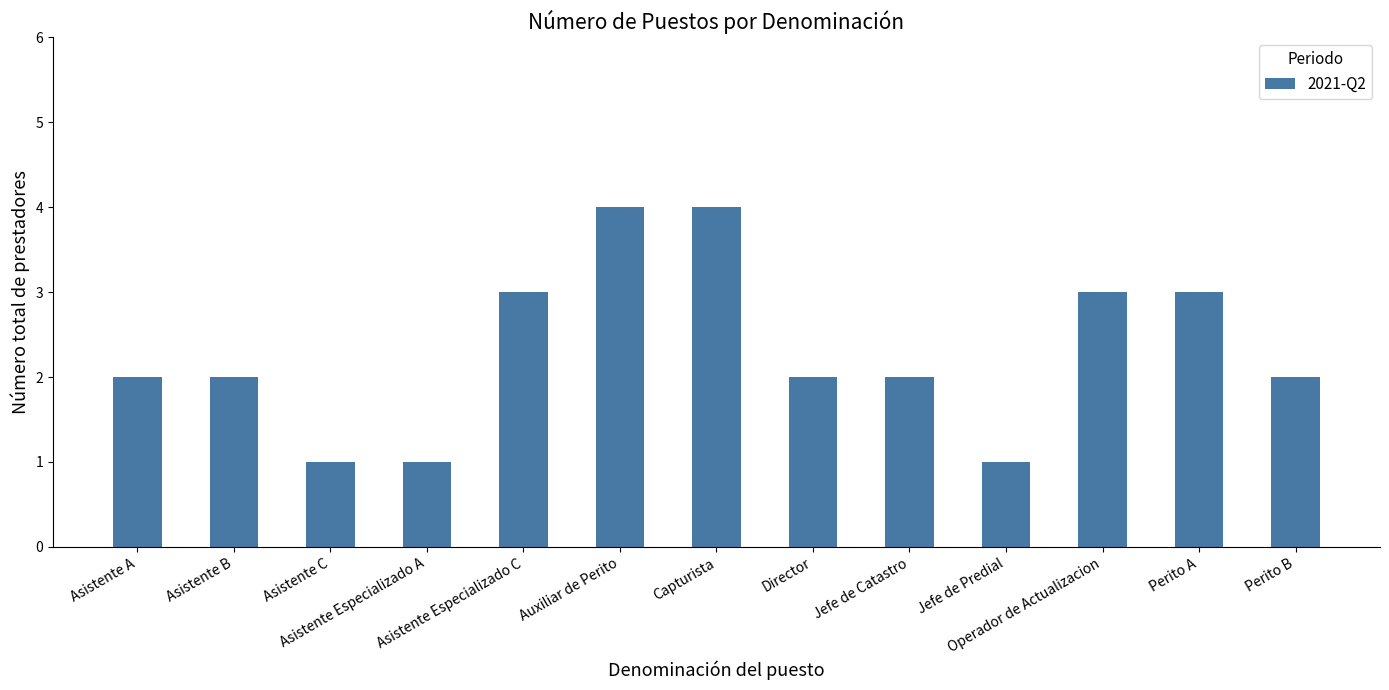

Are the bars grouped side by side (vs. stacked)?

No